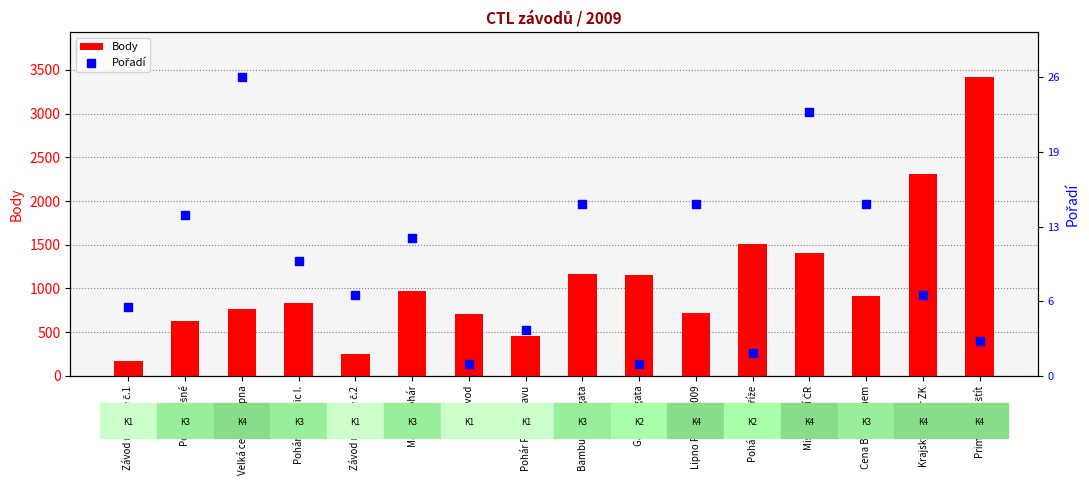

Which series has the largest total across all categories?

Body